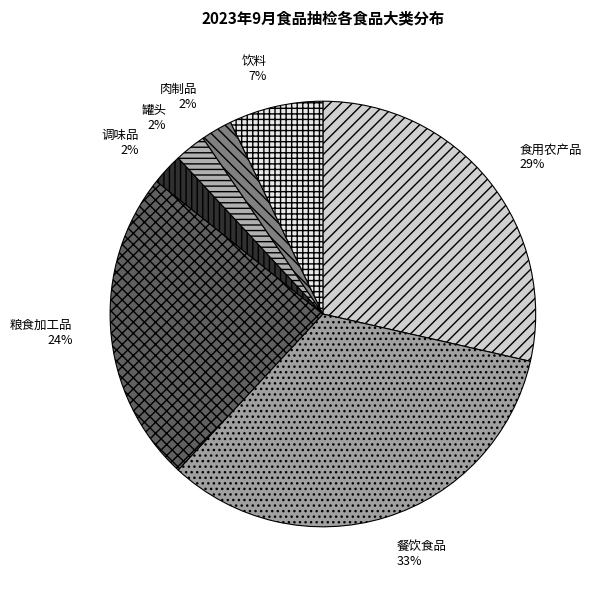

Does 饮料 account for over 50% of the chart?

No